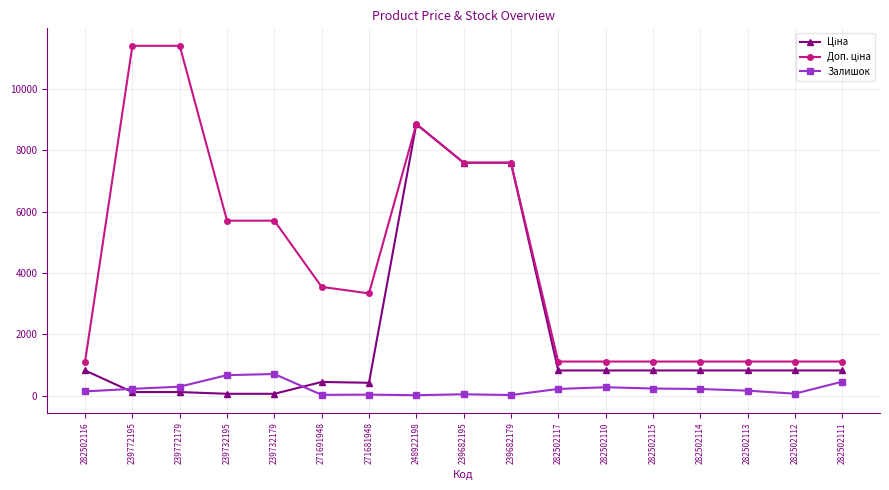

What is the total value across all series at 282502111?

2378.7